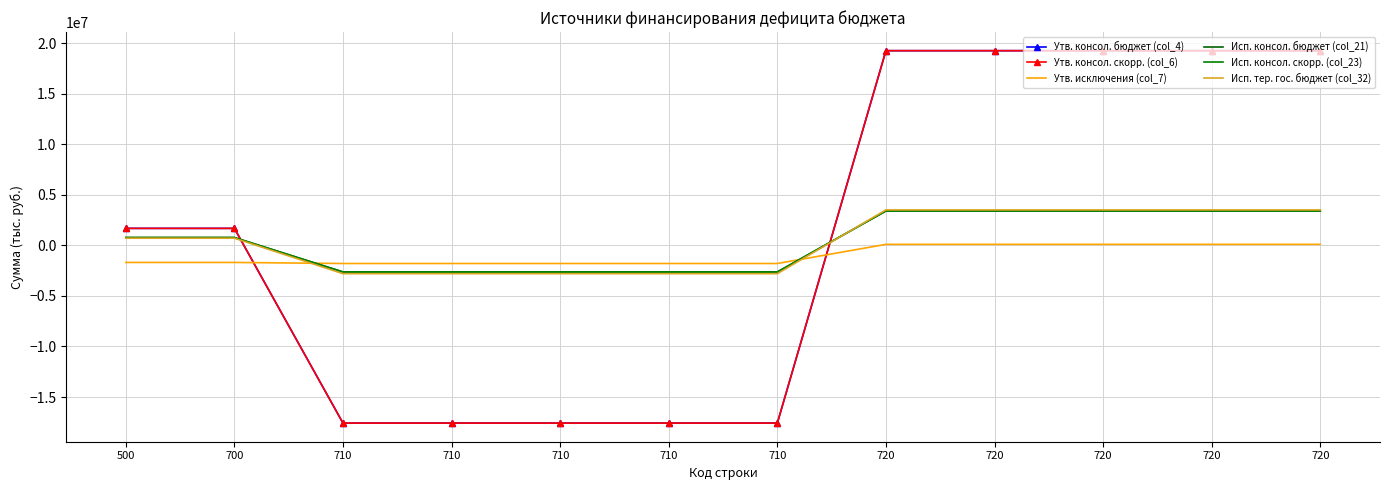

How many times do Утв. исключения (col_7) and Утв. консол. бюджет (col_4) cross each other?

2